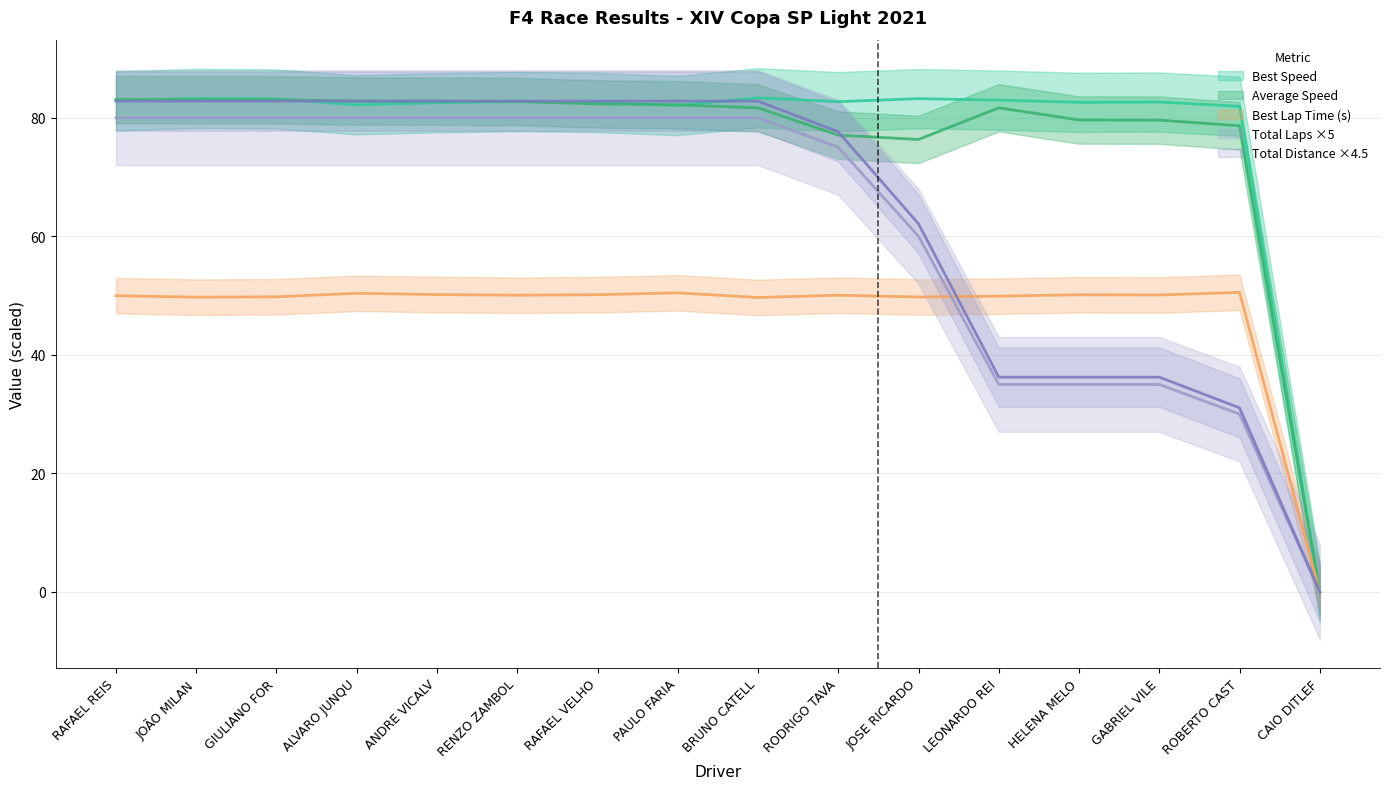

What is the value of the Best Lap time point at the 14th from the left?

50.1